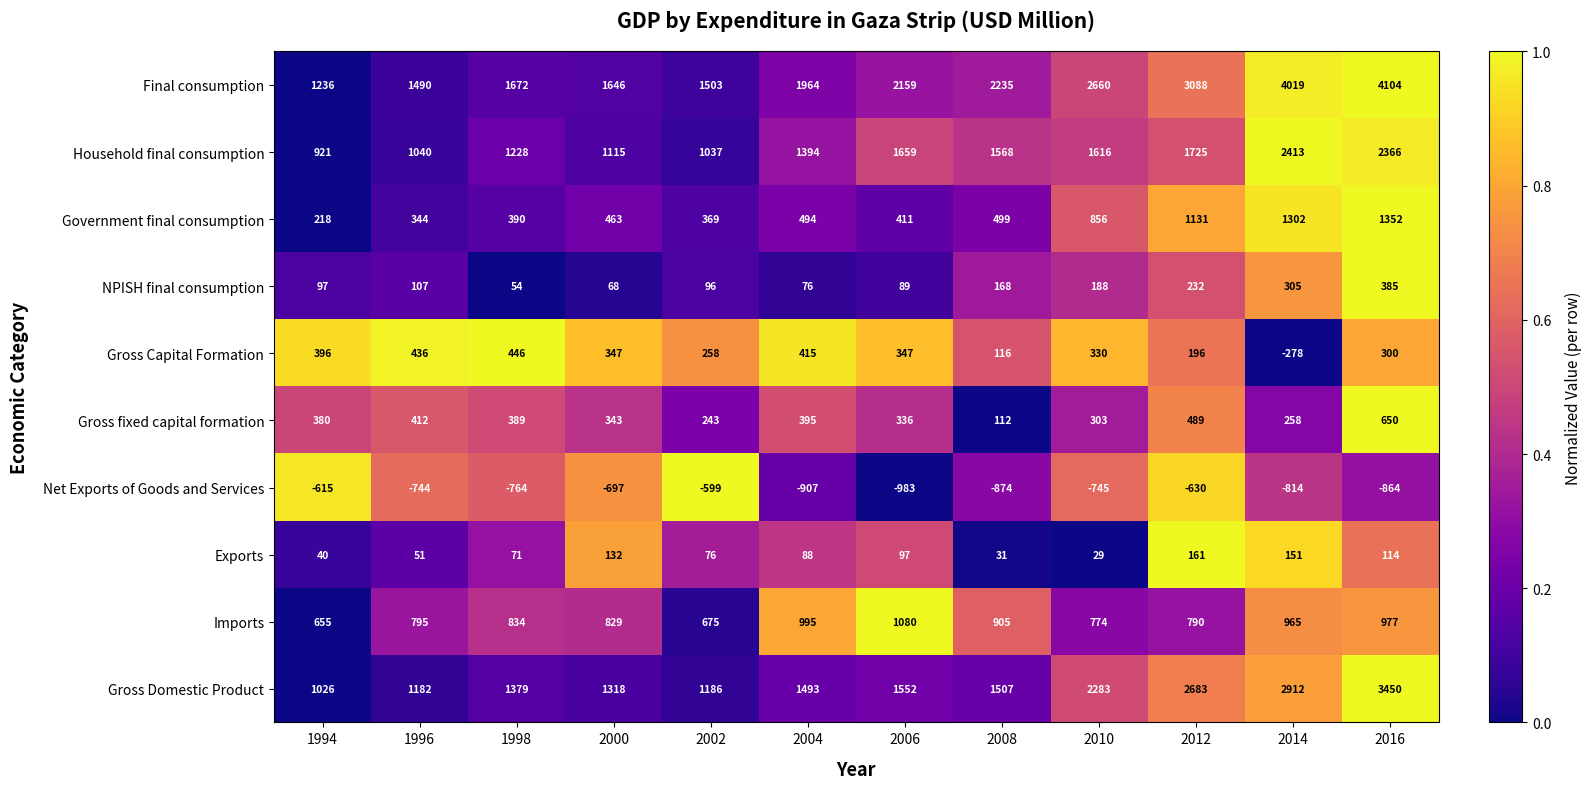

The value of Government final consumption at 2000 is 308. True or false?

False